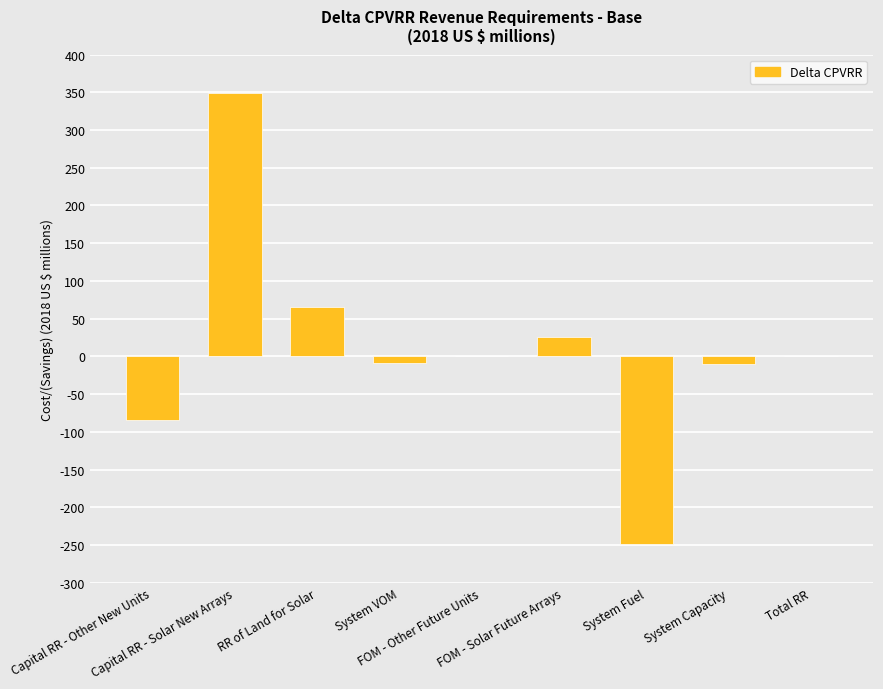

What is the sum of all values?

88.2